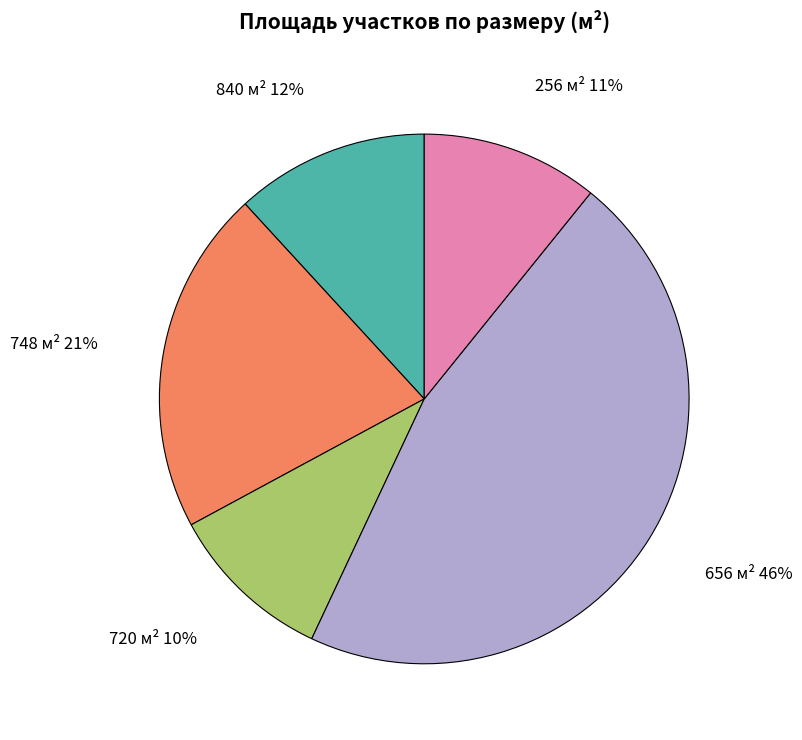

Combined, do 256 м² and 656 м² account for over 50%?

Yes